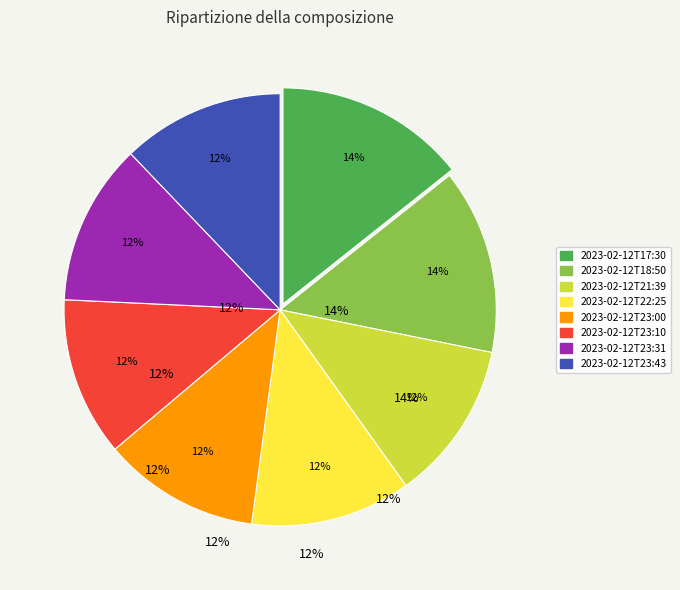

Does 2023-02-12T22:25 account for over 50% of the chart?

No